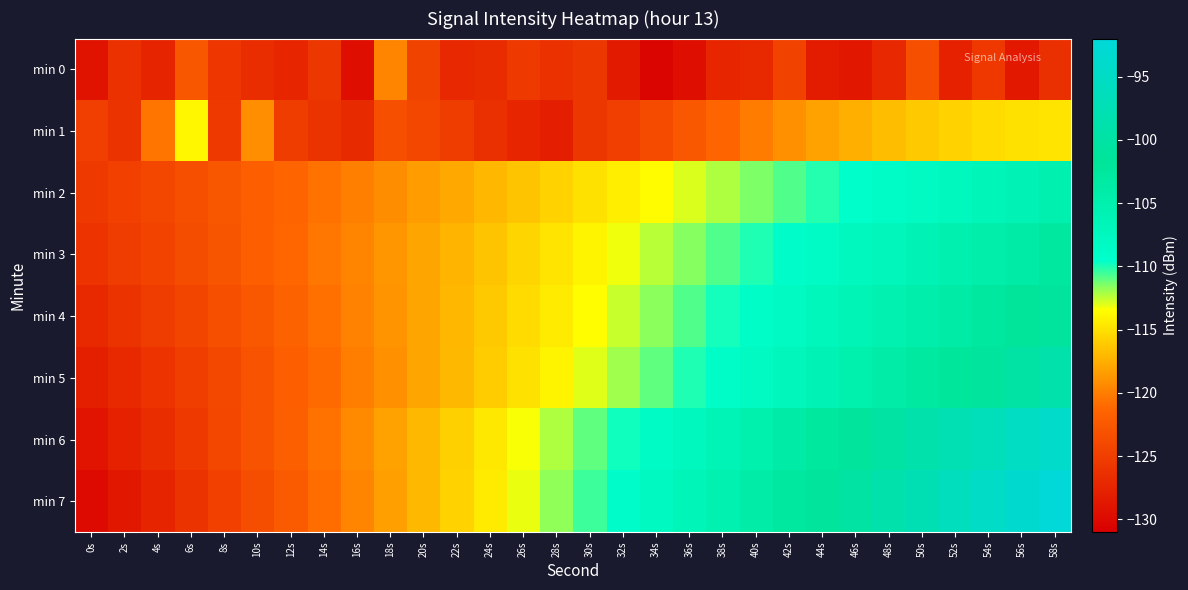

Reading left to right, transcribe all the data shown in this chart.

min 0: 0s=-129.1	2s=-126.2	4s=-127.4	6s=-122.7	8s=-125.8	10s=-126.6	12s=-127.3	14s=-125.7	16s=-129.5	18s=-119.7	20s=-124.6	22s=-127.1	24s=-126.8	26s=-125.5	28s=-126.2	30s=-125.7	32s=-128.4	34s=-130.5	36s=-129.4	38s=-127.3	40s=-127.0	42s=-124.7	44s=-128.2	46s=-128.8	48s=-127.1	50s=-123.4	52s=-127.7	54s=-125.6	56s=-128.5	58s=-126.5
min 1: 0s=-125.0	2s=-126.1	4s=-120.4	6s=-113.8	8s=-125.4	10s=-119.1	12s=-125.1	14s=-126.1	16s=-126.9	18s=-123.3	20s=-124.2	22s=-125.1	24s=-126.5	26s=-127.3	28s=-128.1	30s=-125.6	32s=-124.9	34s=-123.7	36s=-122.5	38s=-121.3	40s=-120.1	42s=-119.0	44s=-118.2	46s=-117.5	48s=-116.8	50s=-116.2	52s=-115.7	54s=-115.3	56s=-115.0	58s=-114.8
min 2: 0s=-125.5	2s=-124.8	4s=-124.1	6s=-123.4	8s=-122.7	10s=-122.0	12s=-121.3	14s=-120.6	16s=-119.9	18s=-119.2	20s=-118.5	22s=-117.8	24s=-117.1	26s=-116.4	28s=-115.7	30s=-115.0	32s=-114.3	34s=-113.6	36s=-112.9	38s=-112.2	40s=-111.5	42s=-110.8	44s=-110.1	46s=-109.4	48s=-108.7	50s=-108.0	52s=-107.3	54s=-106.6	56s=-105.9	58s=-105.2
min 3: 0s=-126.0	2s=-125.2	4s=-124.4	6s=-123.6	8s=-122.8	10s=-122.0	12s=-121.2	14s=-120.4	16s=-119.6	18s=-118.8	20s=-118.0	22s=-117.2	24s=-116.4	26s=-115.6	28s=-114.8	30s=-114.0	32s=-113.2	34s=-112.4	36s=-111.6	38s=-110.8	40s=-110.0	42s=-109.2	44s=-108.4	46s=-107.6	48s=-106.8	50s=-106.0	52s=-105.2	54s=-104.4	56s=-103.6	58s=-102.8
min 4: 0s=-127.0	2s=-126.1	4s=-125.2	6s=-124.3	8s=-123.4	10s=-122.5	12s=-121.6	14s=-120.7	16s=-119.8	18s=-118.9	20s=-118.0	22s=-117.1	24s=-116.2	26s=-115.3	28s=-114.4	30s=-113.5	32s=-112.6	34s=-111.7	36s=-110.8	38s=-109.9	40s=-109.0	42s=-108.1	44s=-107.2	46s=-106.3	48s=-105.4	50s=-104.5	52s=-103.6	54s=-102.7	56s=-101.8	58s=-100.9
min 5: 0s=-128.0	2s=-127.0	4s=-126.0	6s=-125.0	8s=-124.0	10s=-123.0	12s=-122.0	14s=-121.0	16s=-120.0	18s=-119.0	20s=-118.0	22s=-117.0	24s=-116.0	26s=-115.0	28s=-114.0	30s=-113.0	32s=-112.0	34s=-111.0	36s=-110.0	38s=-109.0	40s=-108.0	42s=-107.0	44s=-106.0	46s=-105.0	48s=-104.0	50s=-103.0	52s=-102.0	54s=-101.0	56s=-100.0	58s=-99.0
min 6: 0s=-129.0	2s=-127.8	4s=-126.6	6s=-125.4	8s=-124.2	10s=-123.0	12s=-121.8	14s=-120.6	16s=-119.4	18s=-118.2	20s=-117.0	22s=-115.8	24s=-114.6	26s=-113.4	28s=-112.2	30s=-111.0	32s=-109.8	34s=-108.6	36s=-107.4	38s=-106.2	40s=-105.0	42s=-103.8	44s=-102.6	46s=-101.4	48s=-100.2	50s=-99.0	52s=-97.8	54s=-96.6	56s=-95.4	58s=-94.2
min 7: 0s=-130.0	2s=-128.7	4s=-127.4	6s=-126.1	8s=-124.8	10s=-123.5	12s=-122.2	14s=-120.9	16s=-119.6	18s=-118.3	20s=-117.0	22s=-115.7	24s=-114.4	26s=-113.1	28s=-111.8	30s=-110.5	32s=-109.2	34s=-107.9	36s=-106.6	38s=-105.3	40s=-104.0	42s=-102.7	44s=-101.4	46s=-100.1	48s=-98.8	50s=-97.5	52s=-96.2	54s=-94.9	56s=-93.6	58s=-92.3